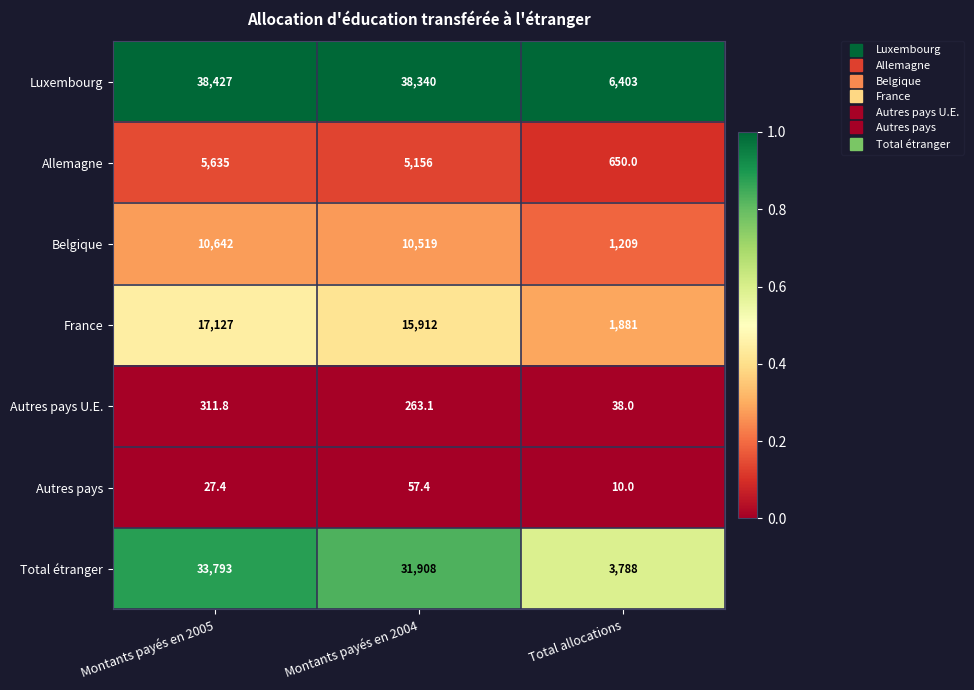

Reading right to left, list all the values displayed in this chart.

Luxembourg: Total allocations=6403.0	Montants payés en 2004=38340.0	Montants payés en 2005=38427.0
Allemagne: Total allocations=650.0	Montants payés en 2004=5156.0	Montants payés en 2005=5635.0
Belgique: Total allocations=1209.0	Montants payés en 2004=10519.0	Montants payés en 2005=10642.0
France: Total allocations=1881.0	Montants payés en 2004=15912.0	Montants payés en 2005=17127.0
Autres pays U.E.: Total allocations=38.0	Montants payés en 2004=263.1	Montants payés en 2005=311.8
Autres pays: Total allocations=10.0	Montants payés en 2004=57.4	Montants payés en 2005=27.4
Total étranger: Total allocations=3788.0	Montants payés en 2004=31908.0	Montants payés en 2005=33793.0